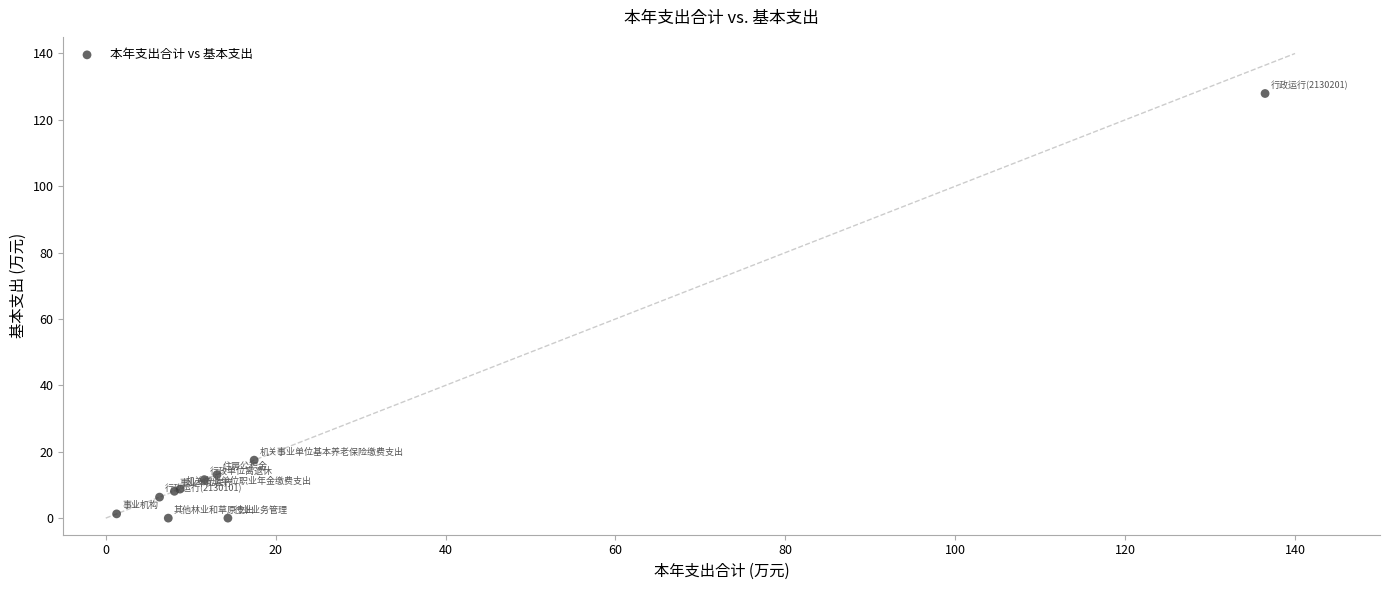

What Y value in the scatter plot is closest to 63?

17.5